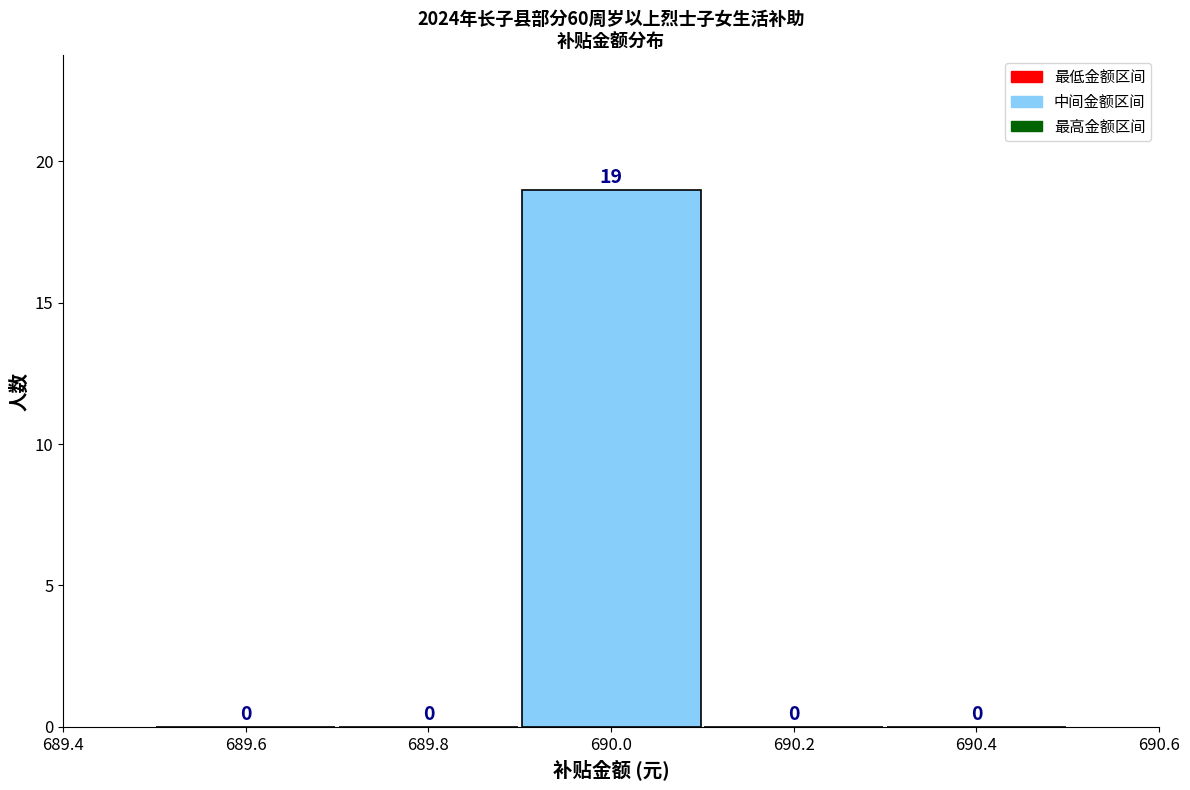

Over which range of the x-axis is the bar tallest?

689.9 to 690.1